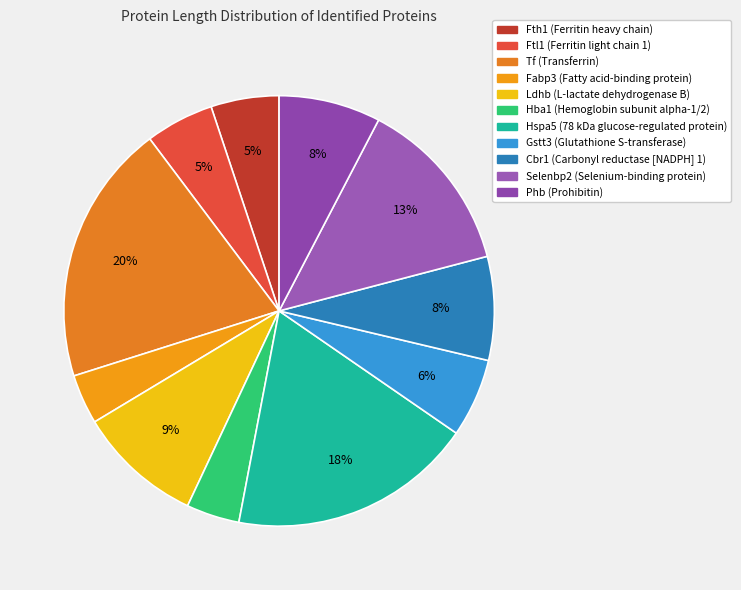

What percentage is the Ftl1 (Ferritin light chain 1) slice, to the nearest percent?

5%